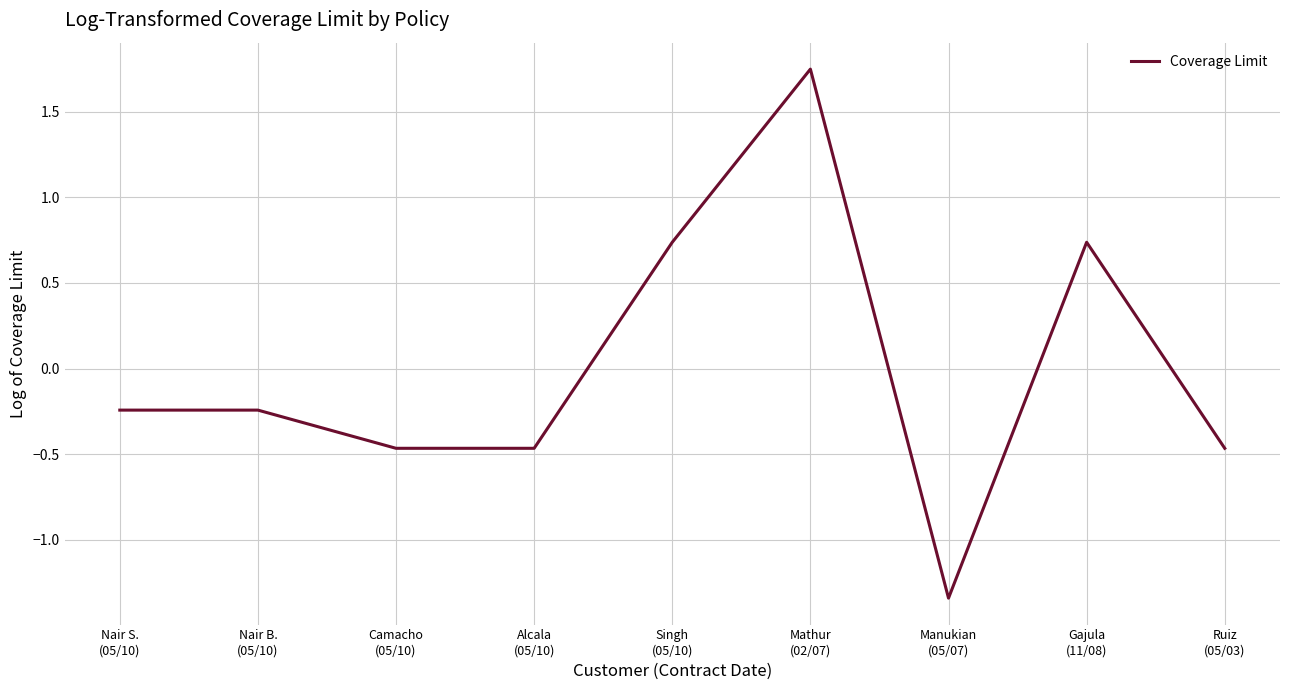

What is the difference between the maximum and minimum values?

3.1